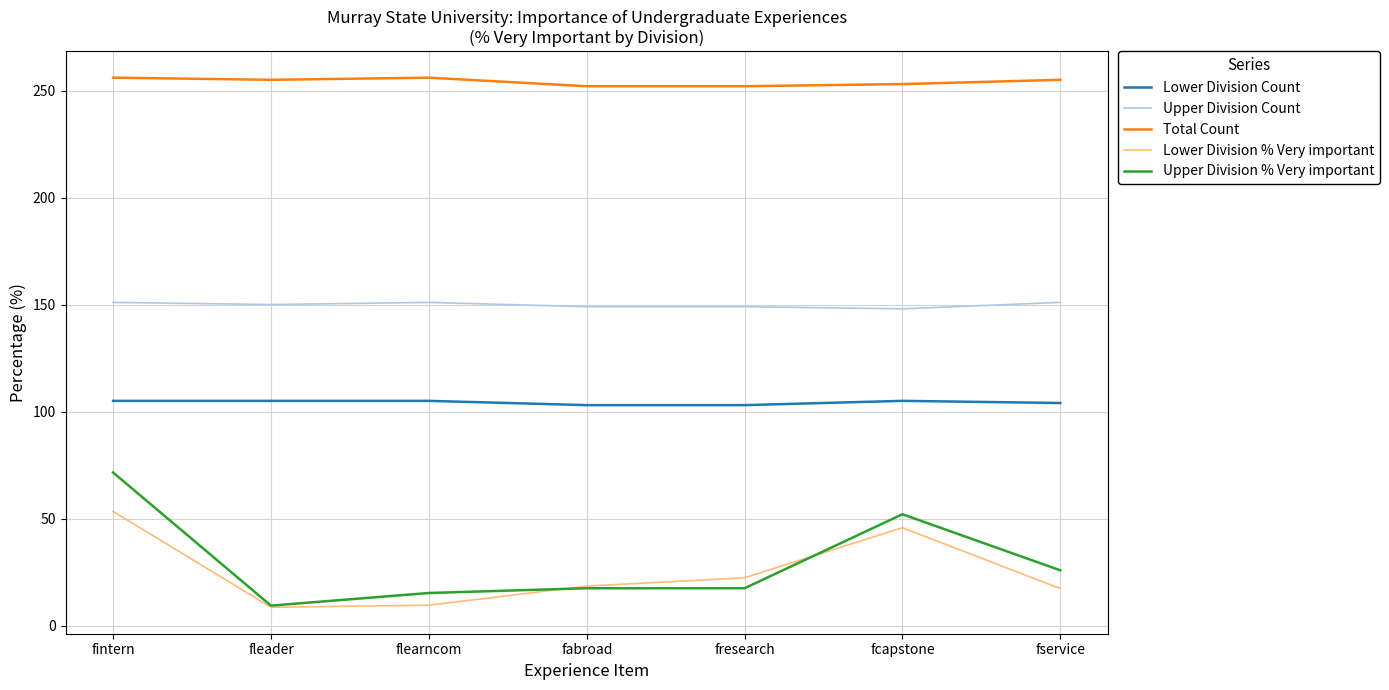

What is the difference between the highest and lowest values at flearncom?

246.5